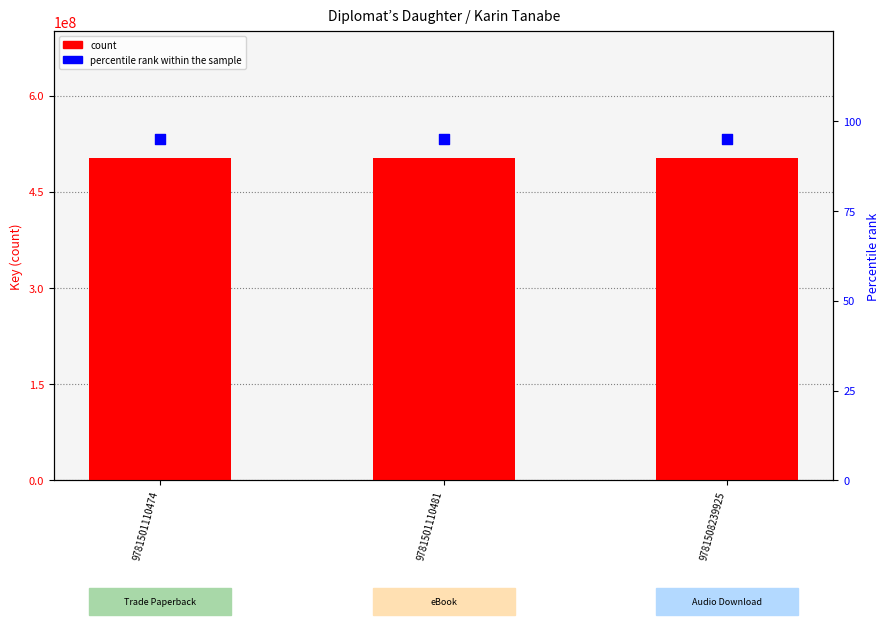

Which series has the largest Y range (max minus min)?

count